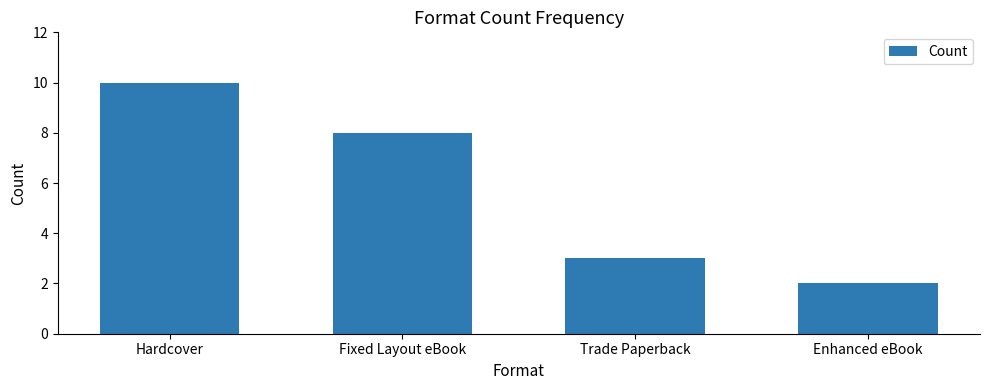

What position from the left is Trade Paperback?

3